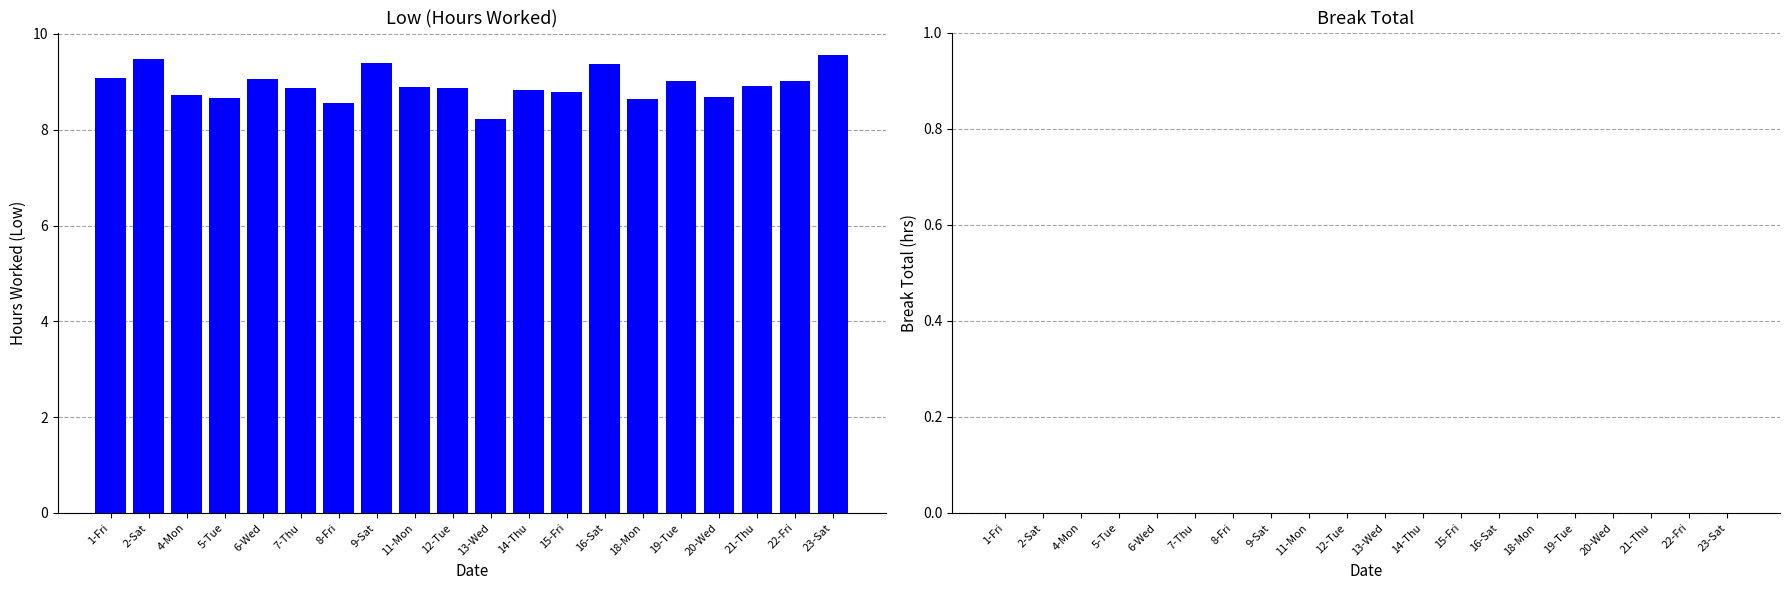

True or false: the data shows 8.9 at 11-Mon.

True